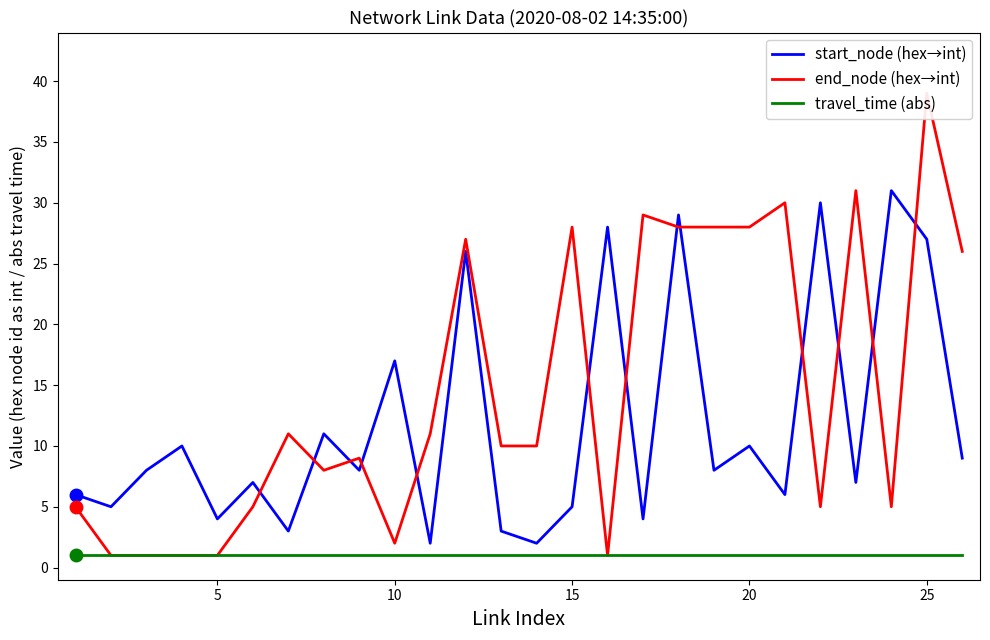

Reading left to right, list all the values displayed in this chart.

start_node (hex→int): 6	5	8	10	4	7	3	11	8	17	2	26	3	2	5	28	4	29	8	10	6	30	7	31	27	9
end_node (hex→int): 5	1	1	1	1	5	11	8	9	2	11	27	10	10	28	1	29	28	28	28	30	5	31	5	39	26
travel_time (abs): 1	1	1	1	1	1	1	1	1	1	1	1	1	1	1	1	1	1	1	1	1	1	1	1	1	1